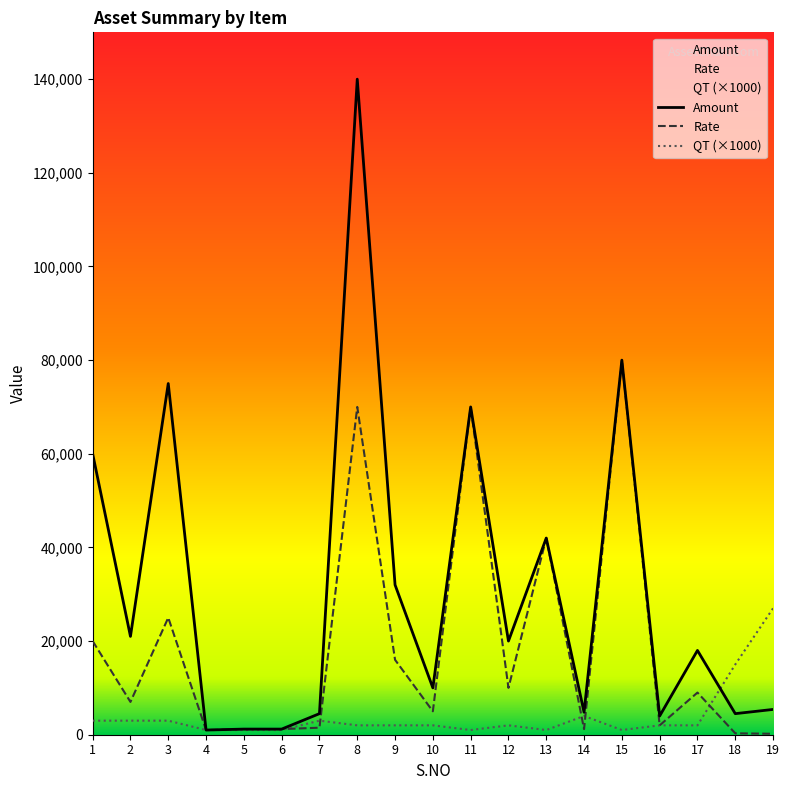

True or false: Rate and QT intersect in this chart.

True